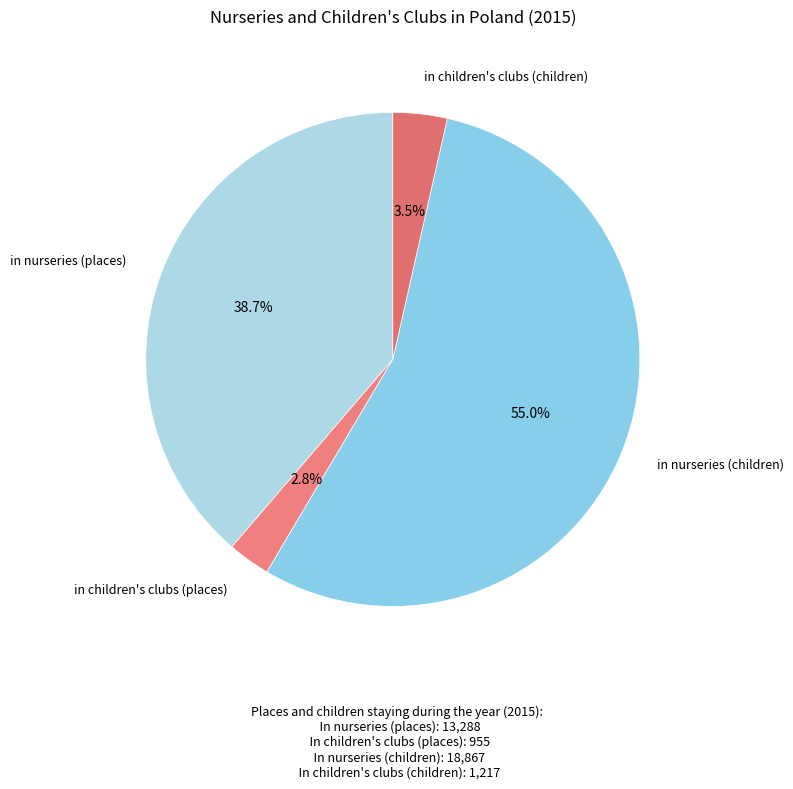

Count the number of slices in the pie.

4